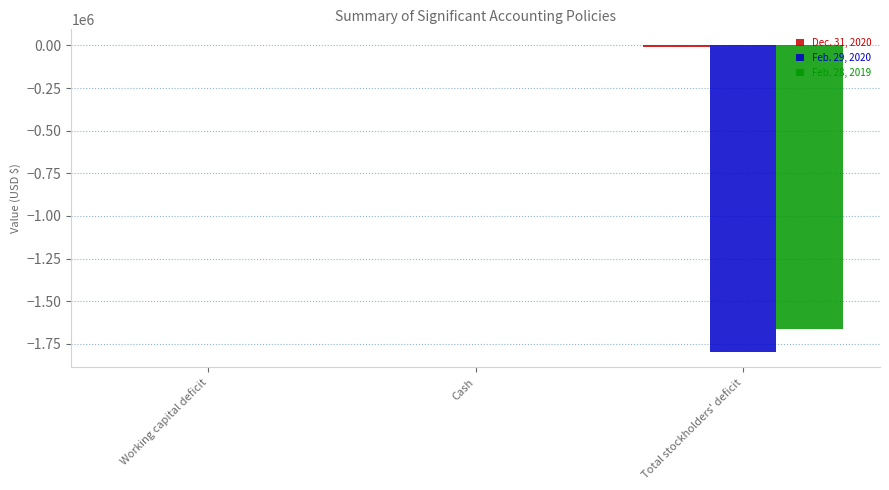

How many data points does each series have?

3